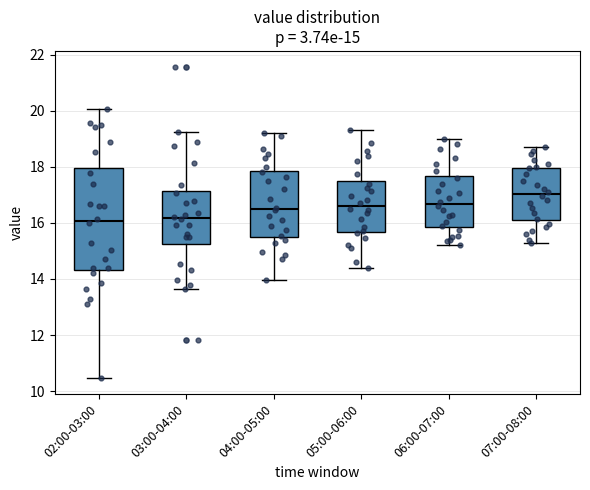

Comparing the boxes themselves (not the whiskers), which one is the tallest?

02:00-03:00